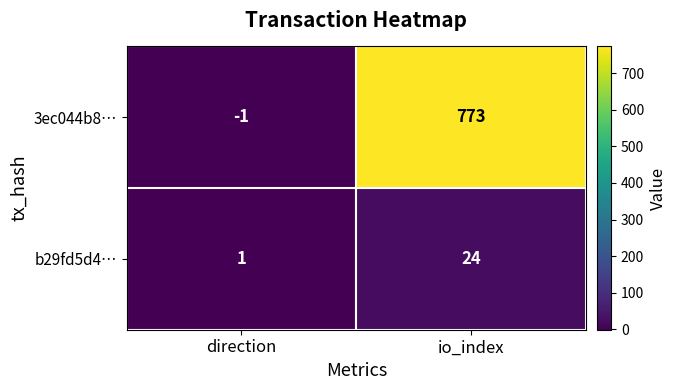

What is the sum of all b29fd5d4… values?

25